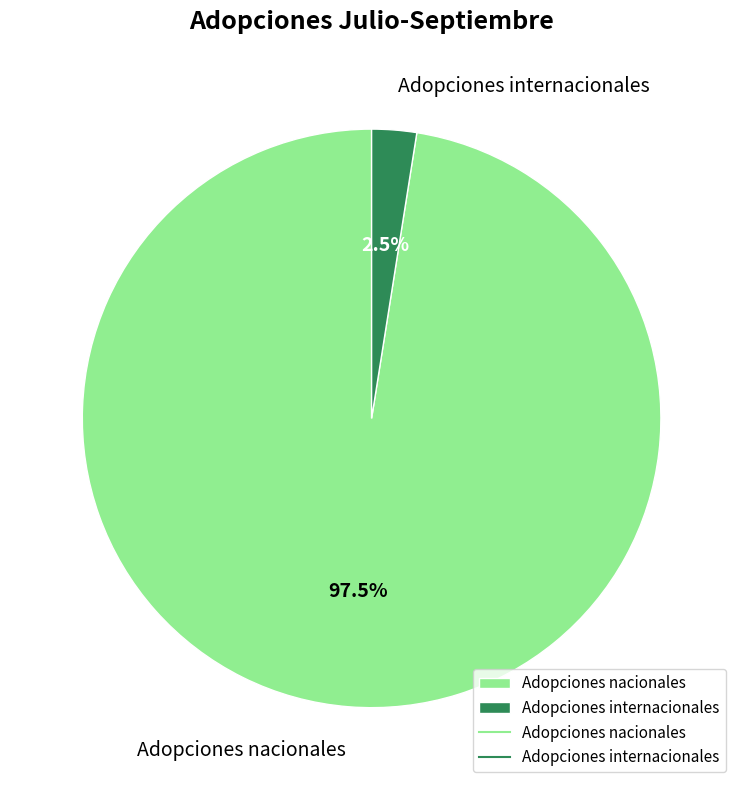

Do Adopciones nacionales and Adopciones internacionales together represent more than half of the pie?

Yes